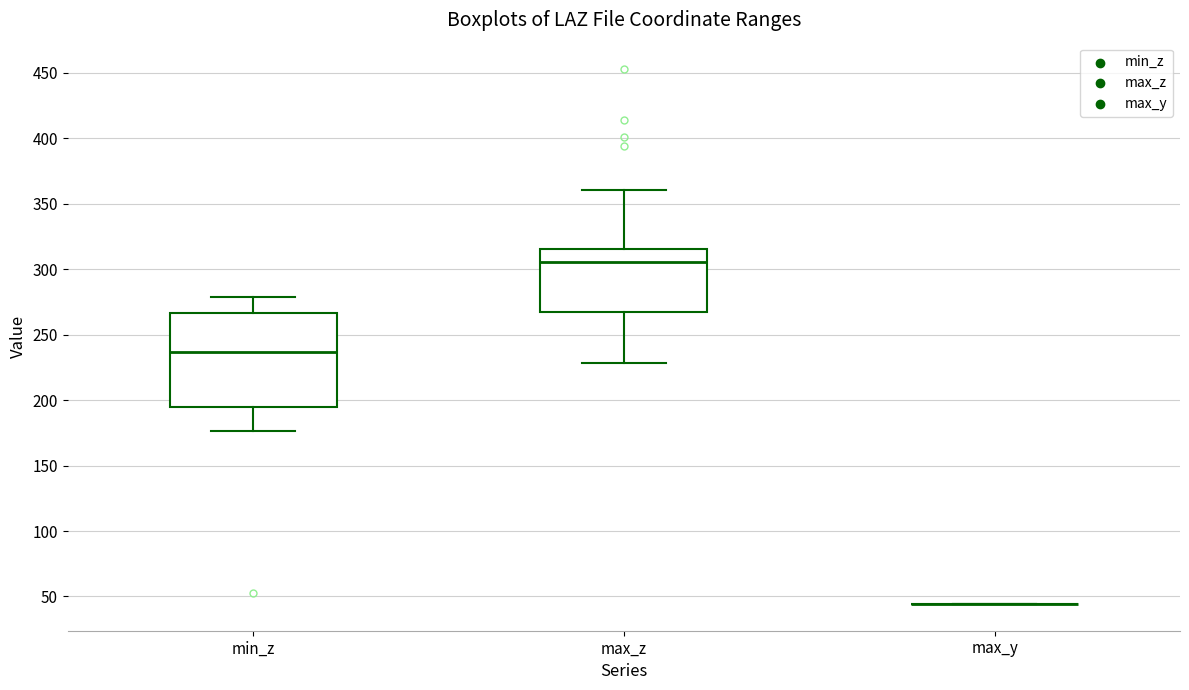

Reading left to right, read every box against the y-axis: the position of its median line, the range the box covers, and the ends of its whiskers. The values are not printed on the chart, so give them approximately, as read against the axis.

min_z: median 235, box 195 to 265, whiskers 175 to 280
max_z: median 305, box 265 to 315, whiskers 230 to 360
max_y: box collapsed to a line at 45, whiskers 45 to 45